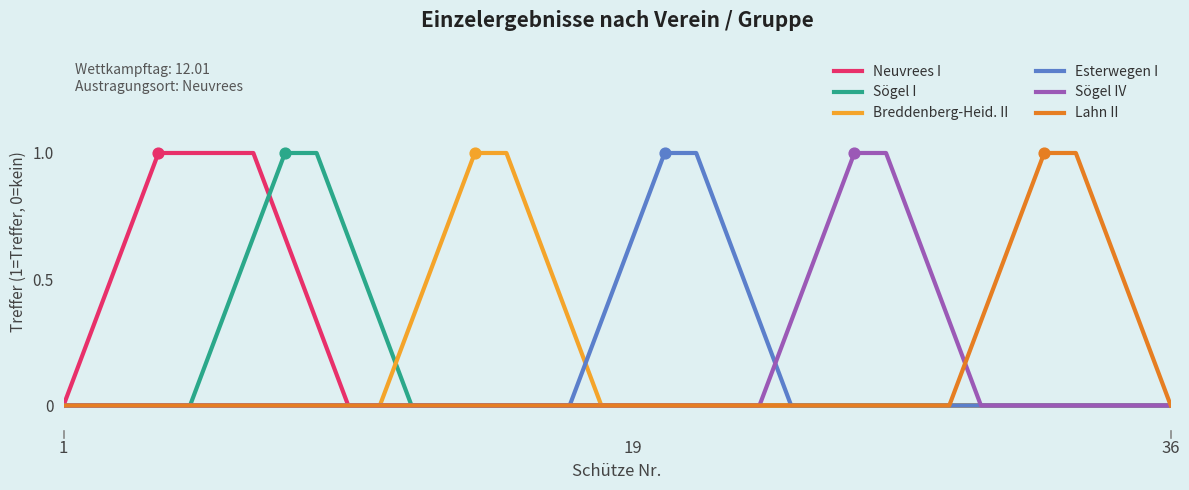

What is the maximum value for Sögel I?

1.0